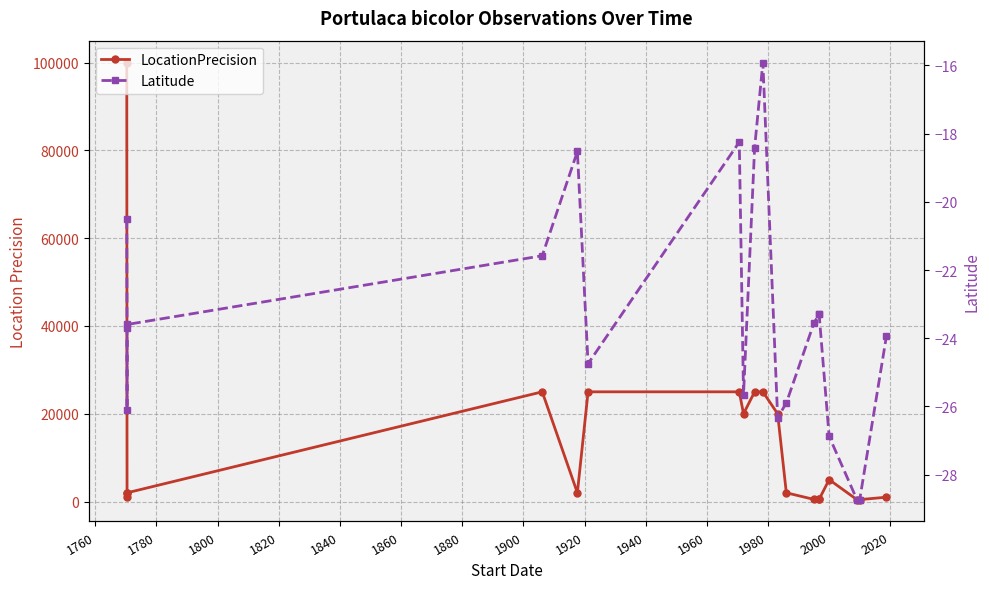

Which series has the largest total across all categories?

LocationPrecision